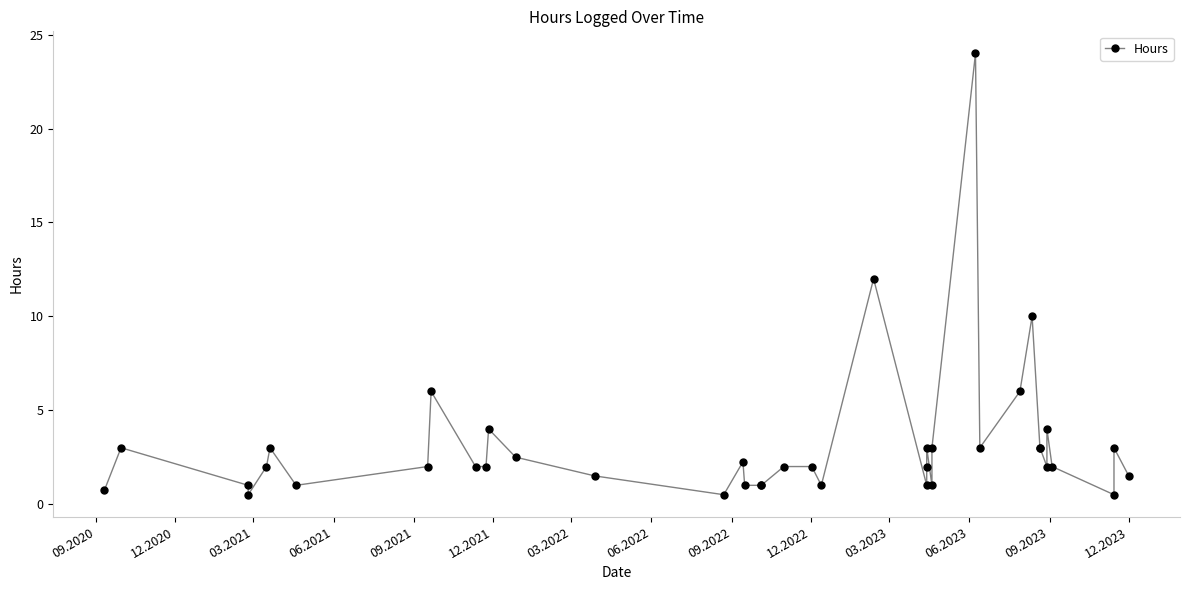

What is the average value?

3.1